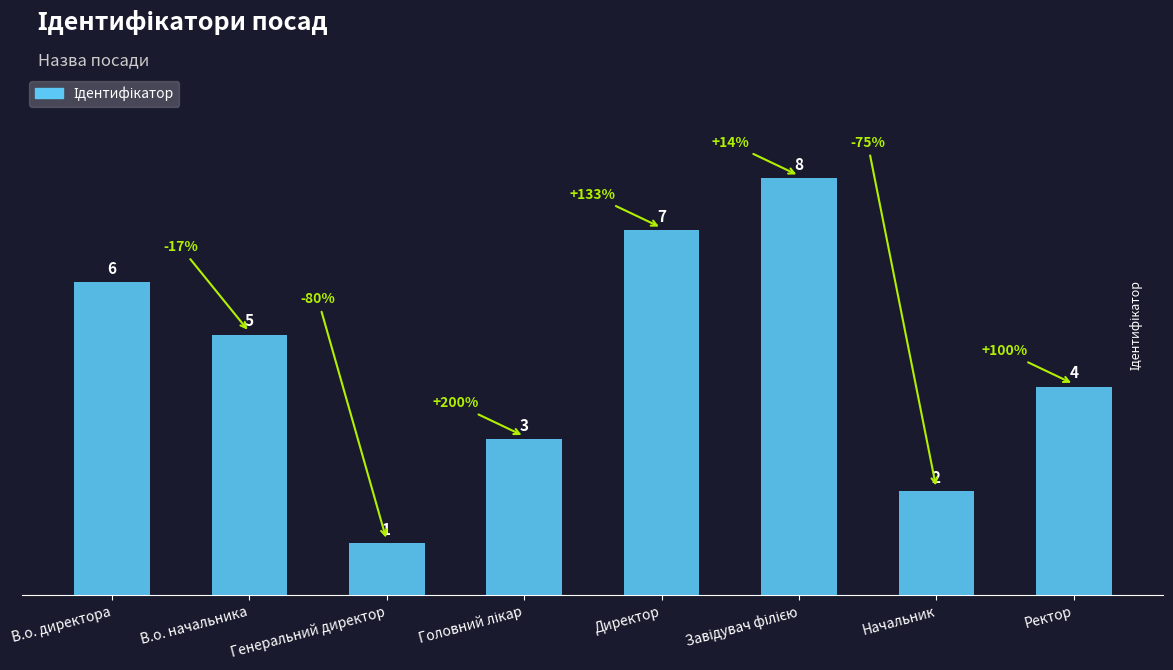

What value does the data have at В.о. директора?

6